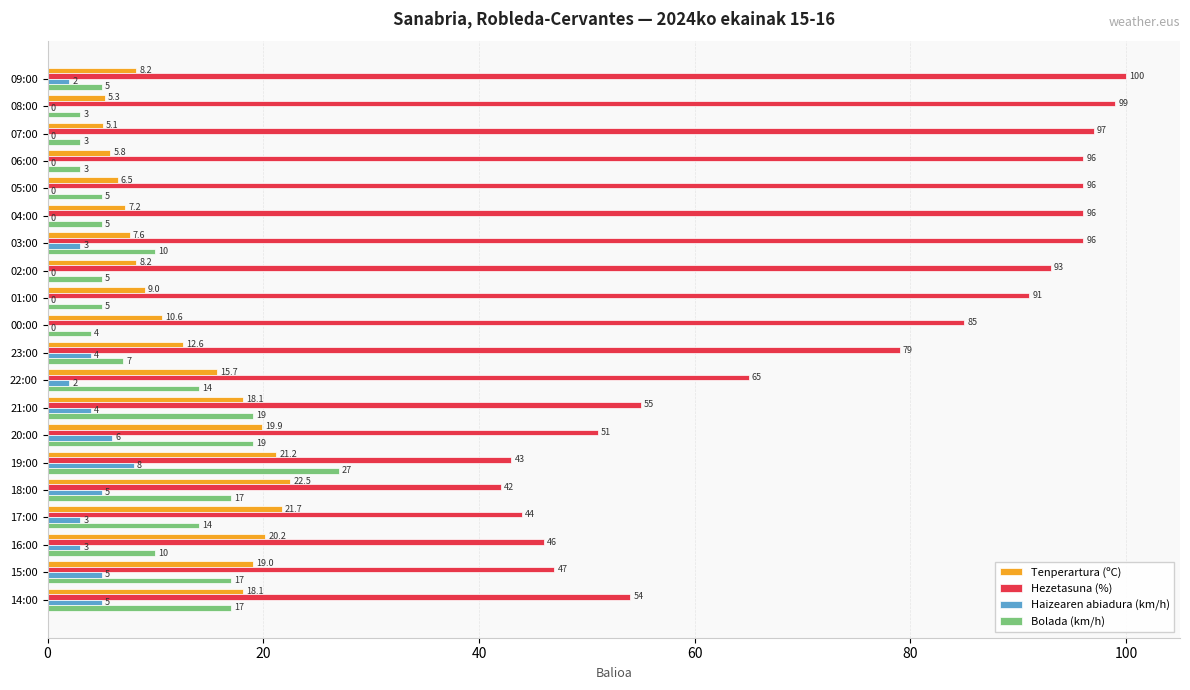

Between 09:00 and 20:00, which series saw the biggest shift?

Hezetasuna (%)